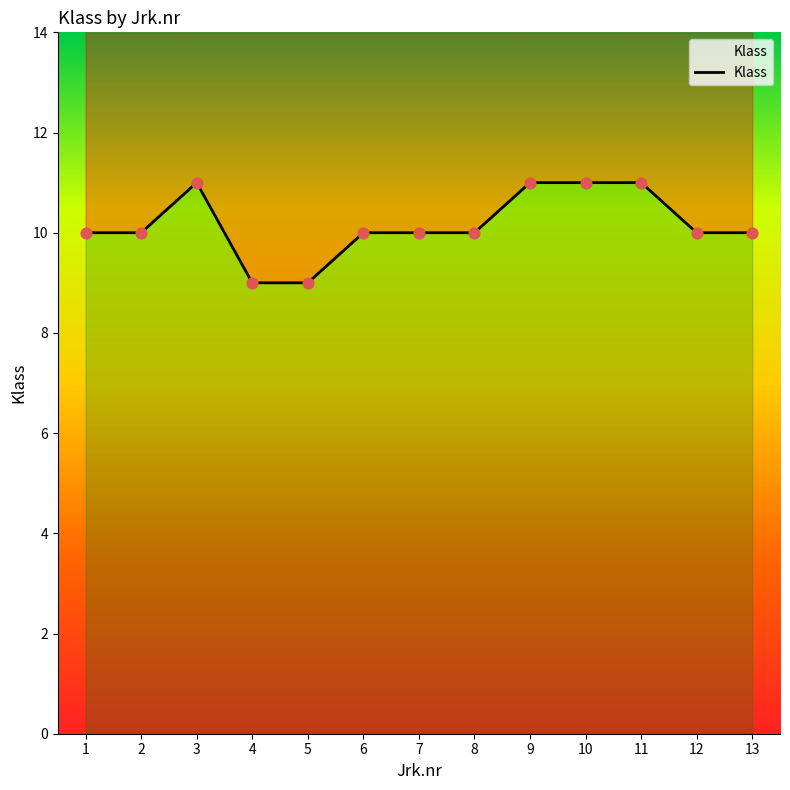

Between 6 and 13, which is larger?

6